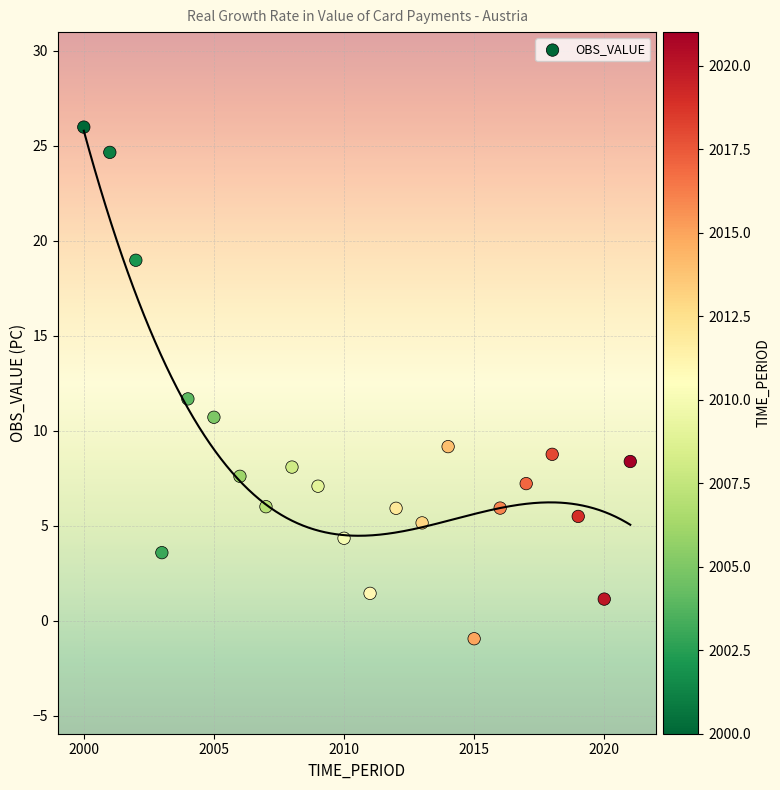

What is the range of Y values (max minus min)?

26.9